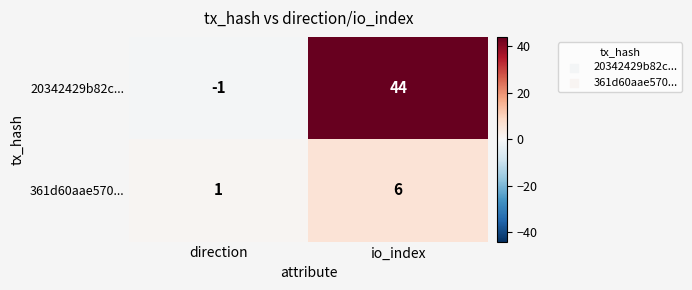

The 361d60aae570... series shows 6 at io_index. True or false?

True